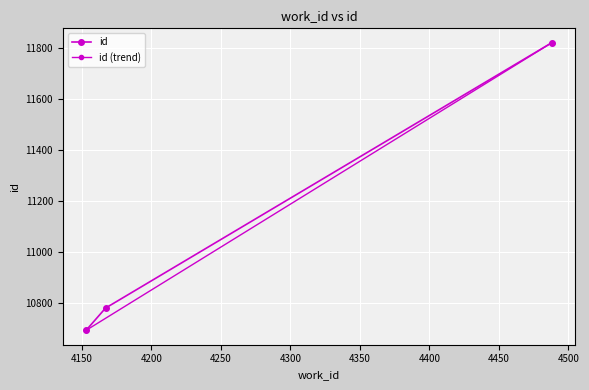

How many categories are shown in the chart?

3